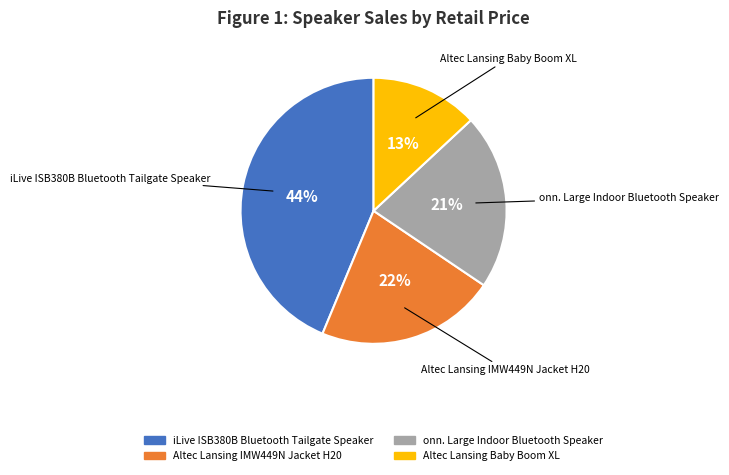

The onn. Large Indoor Bluetooth Speaker slice represents 21% of the pie. True or false?

True